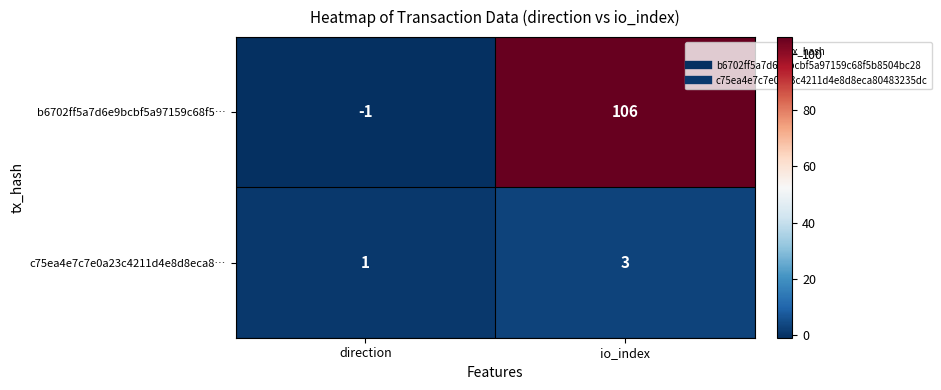

How many distinct data groups are displayed?

2